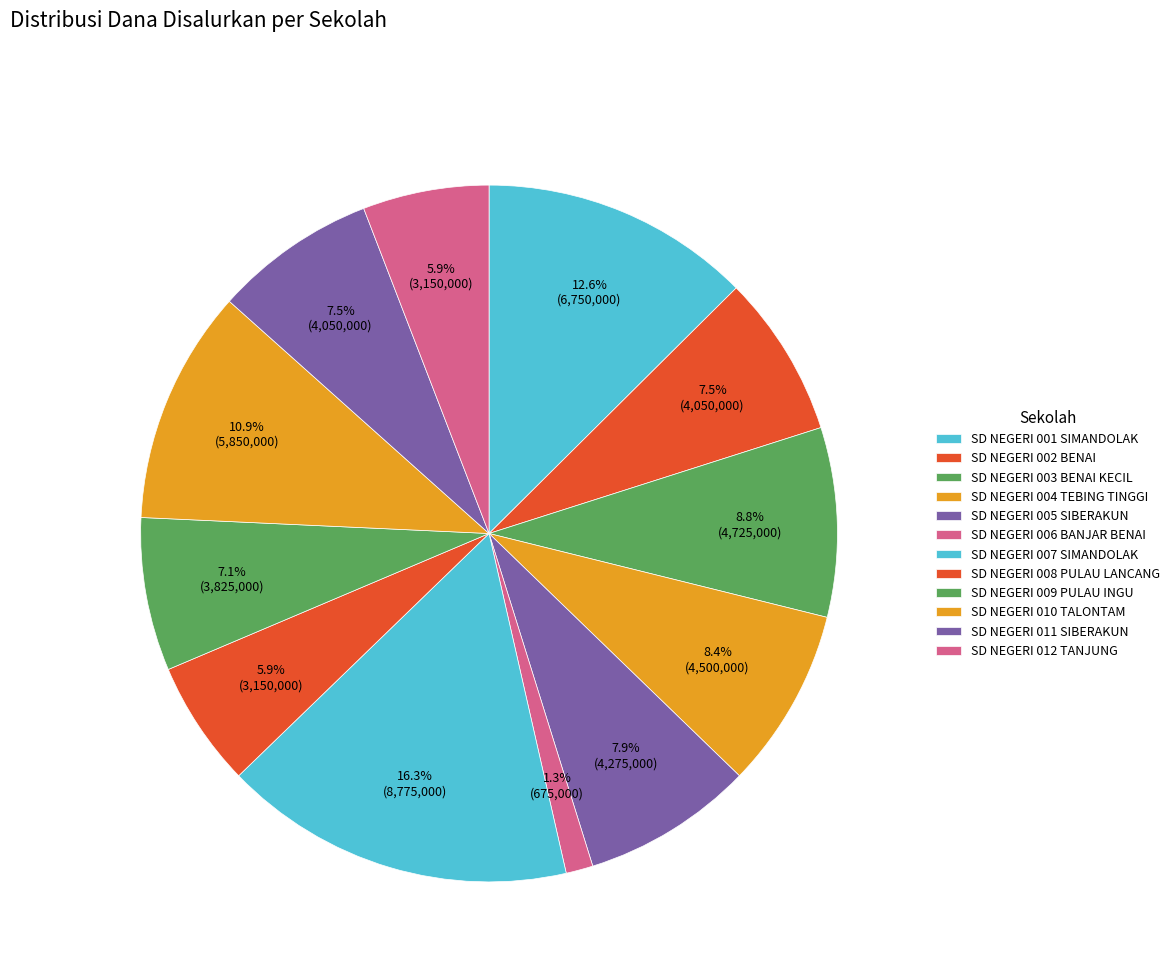

To the nearest percent, what is the average slice percentage?

8%